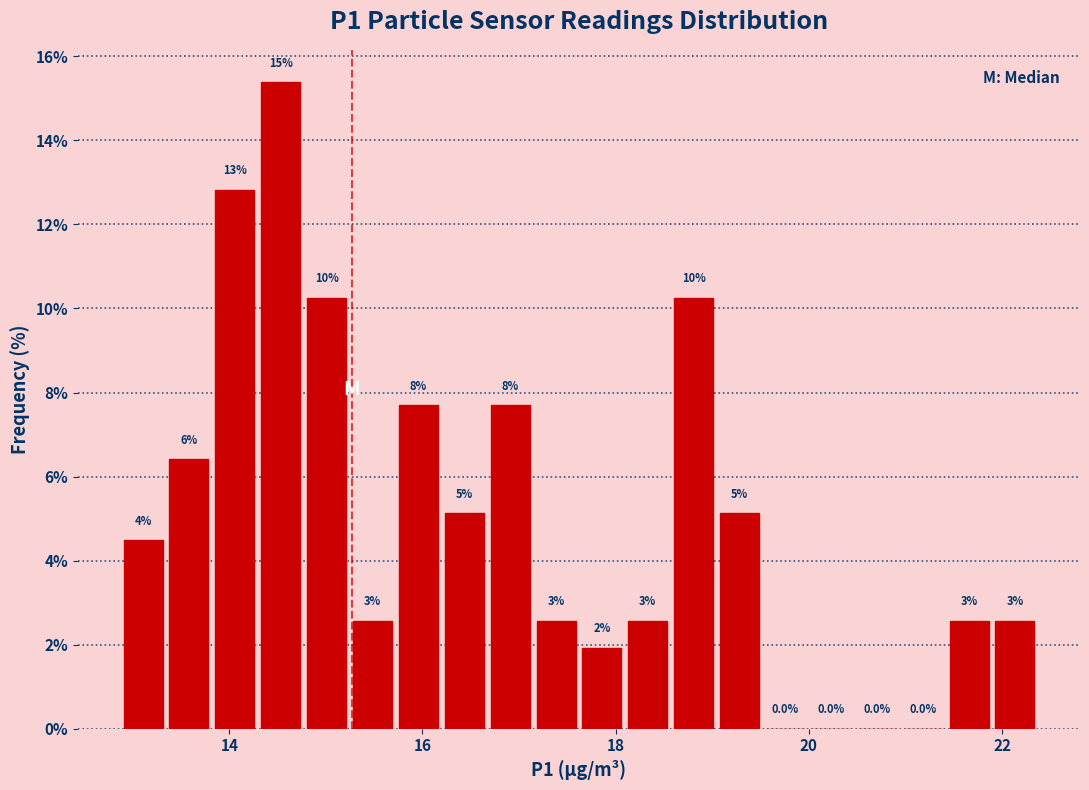

Around what value on the x-axis is the tallest bar? Give the approximate position of its centre, as read against the axis.

14.6